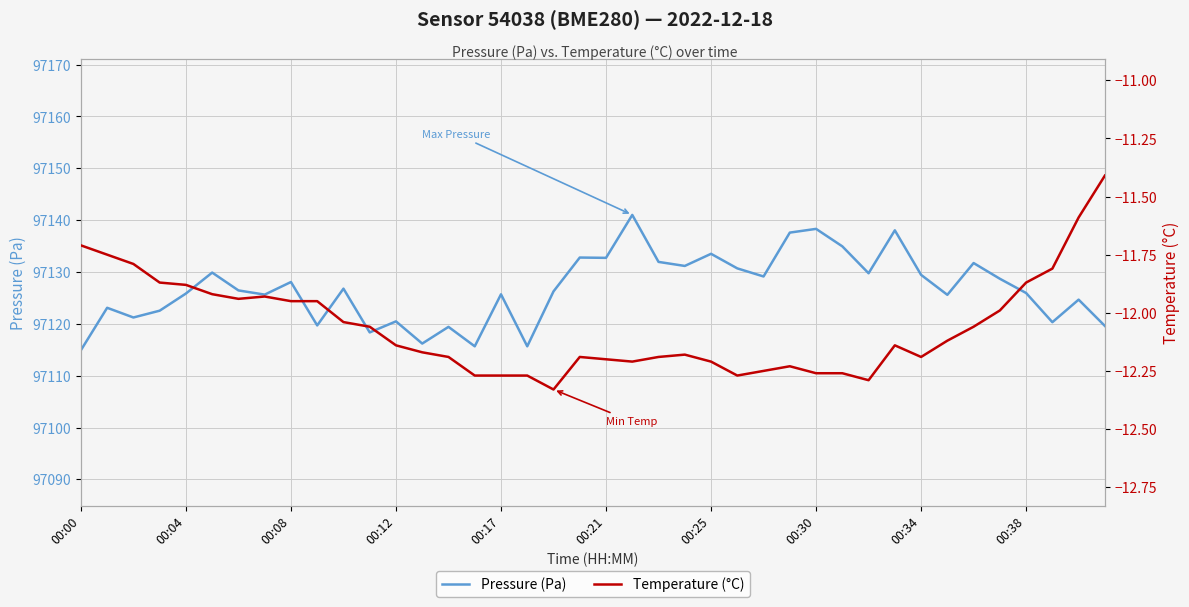

Count the number of data series in this chart.

2